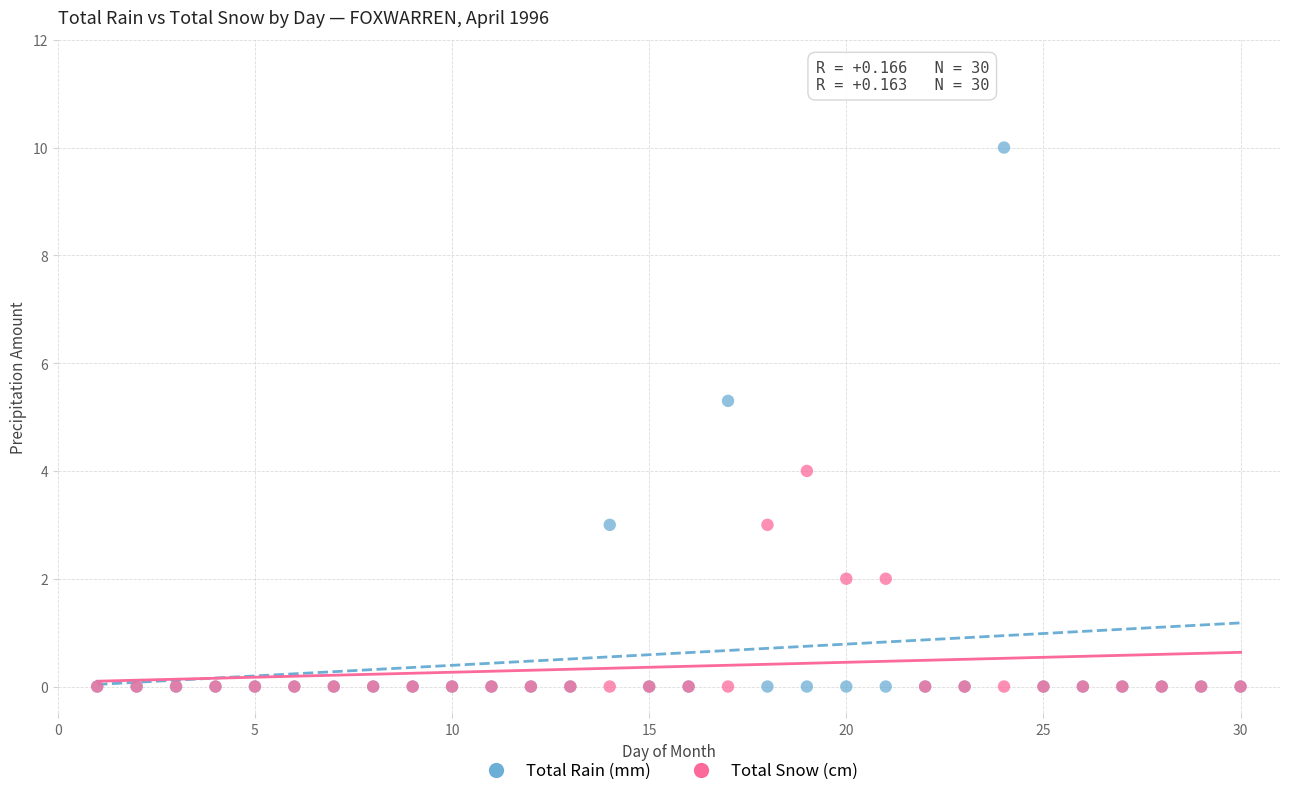

Which series contains the highest Y value?

Total Rain (mm)